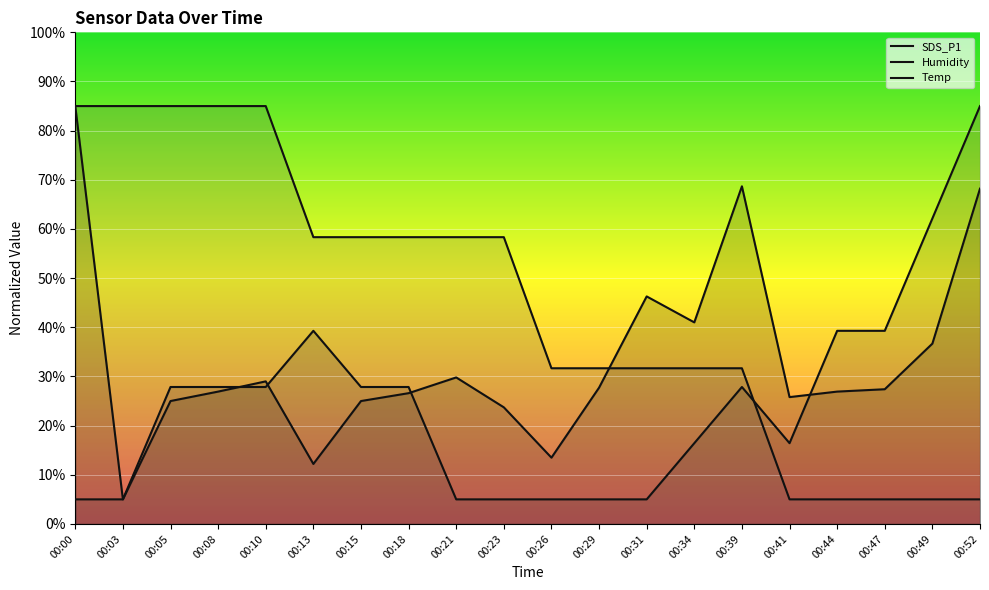

Where is the first local minimum for Humidity?

00:41